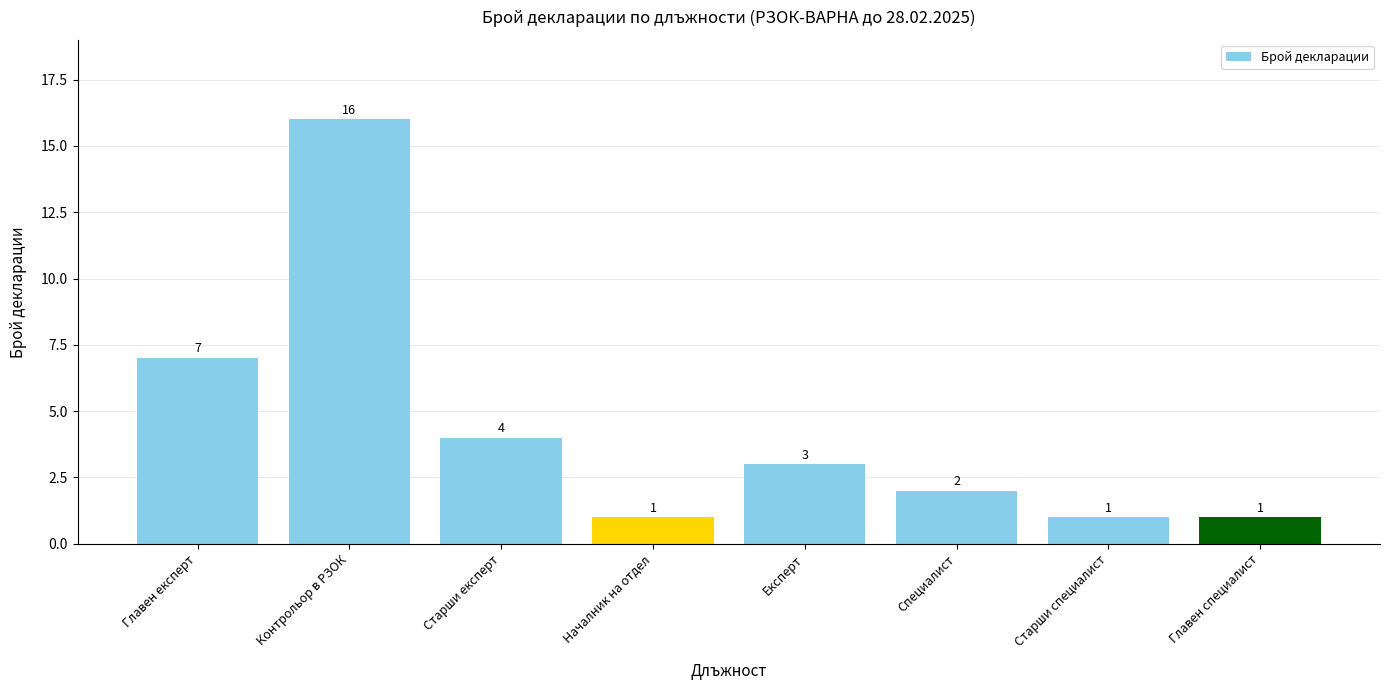

What is the label of the 1st bar from the left?

Главен експерт